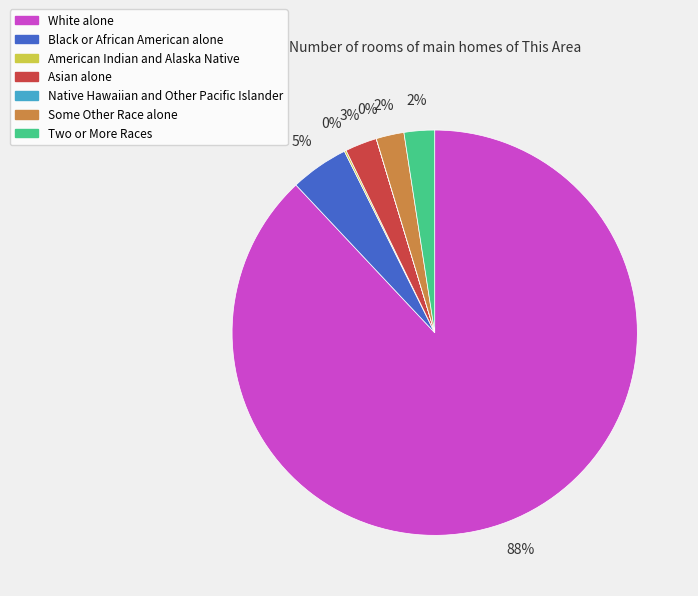

True or false: Asian alone accounts for 16% of the total.

False